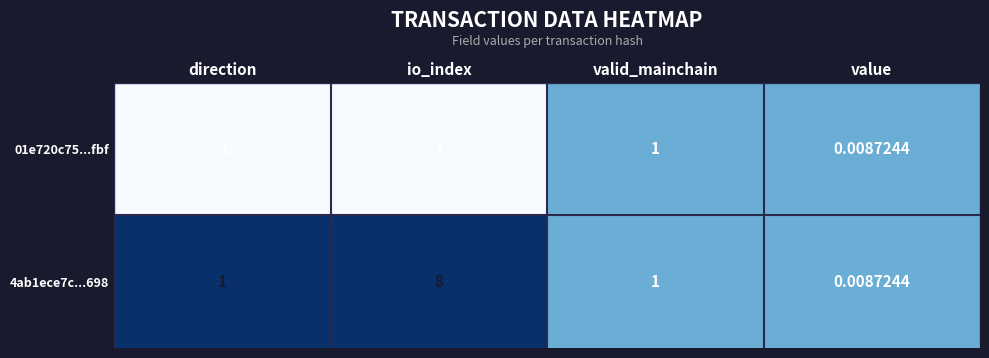

Is the value of 4ab1ece7c...698 at value greater than the value of 01e720c75...fbf at direction?

Yes